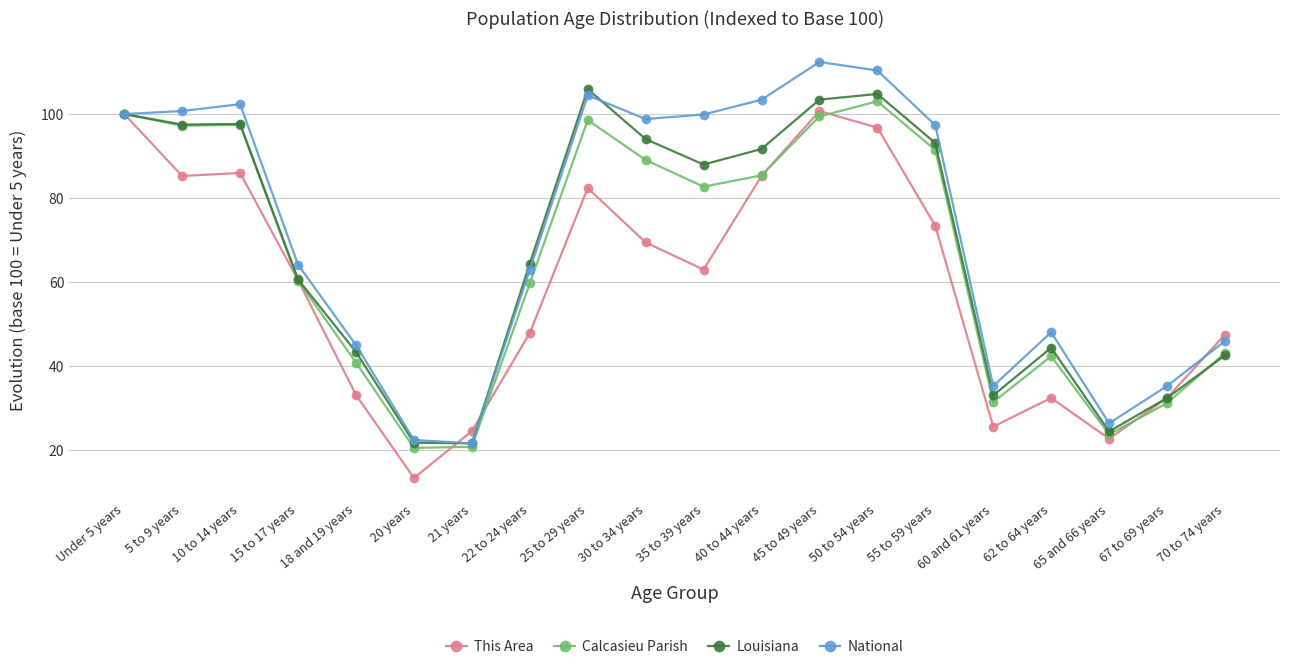

The value of This Area at 35 to 39 years is 37.2. True or false?

False